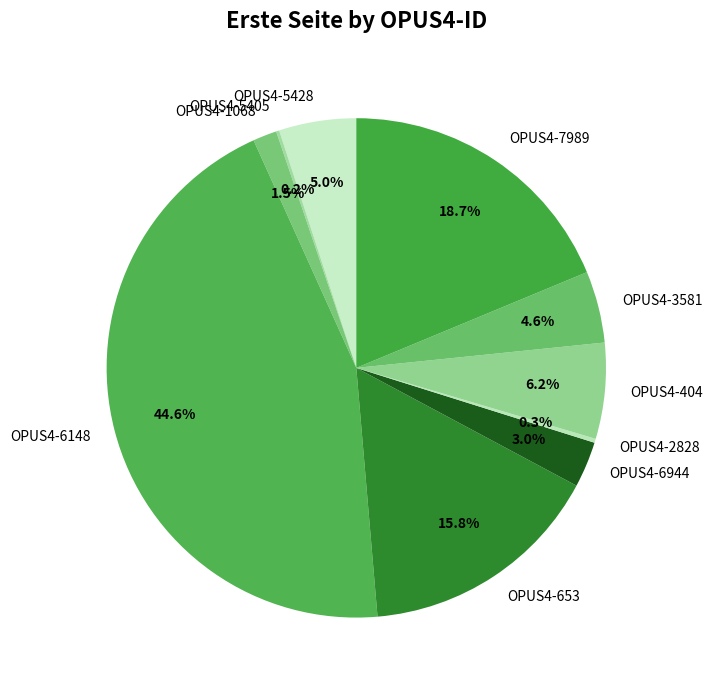

How much of the chart is everything except OPUS4-3581?

95.4%